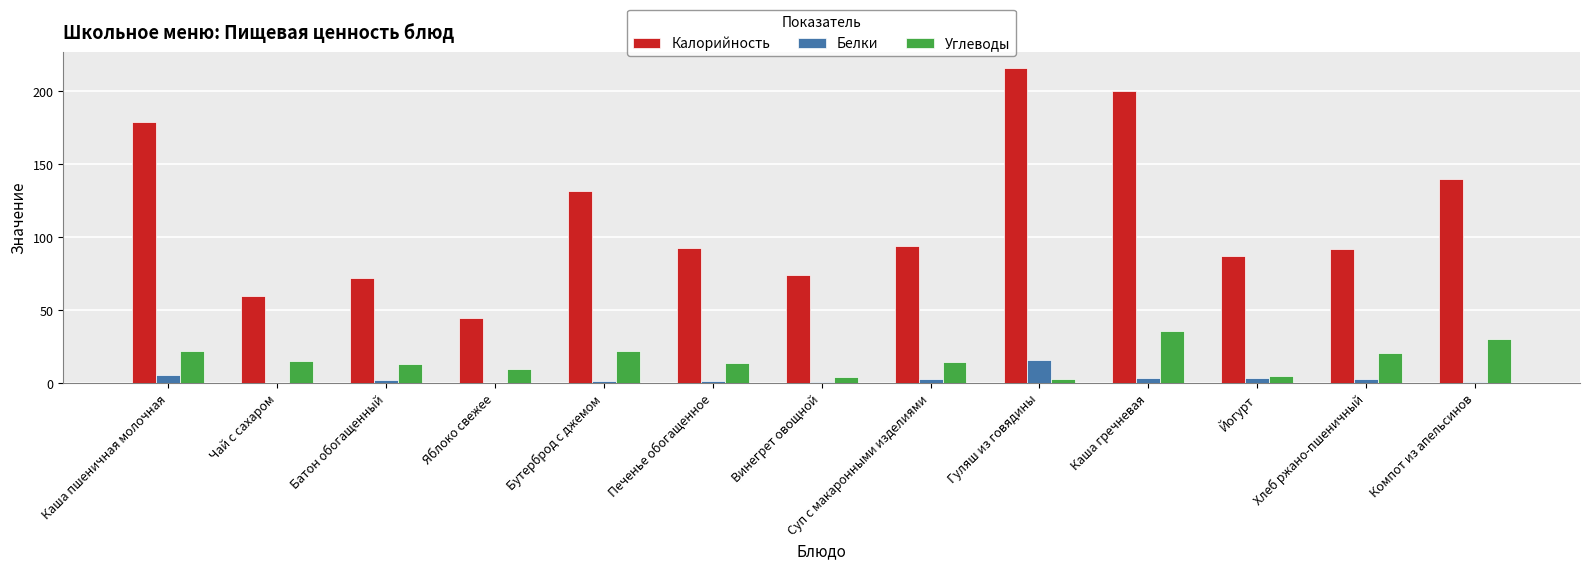

What is the average value of the Углеводы series?

16.0